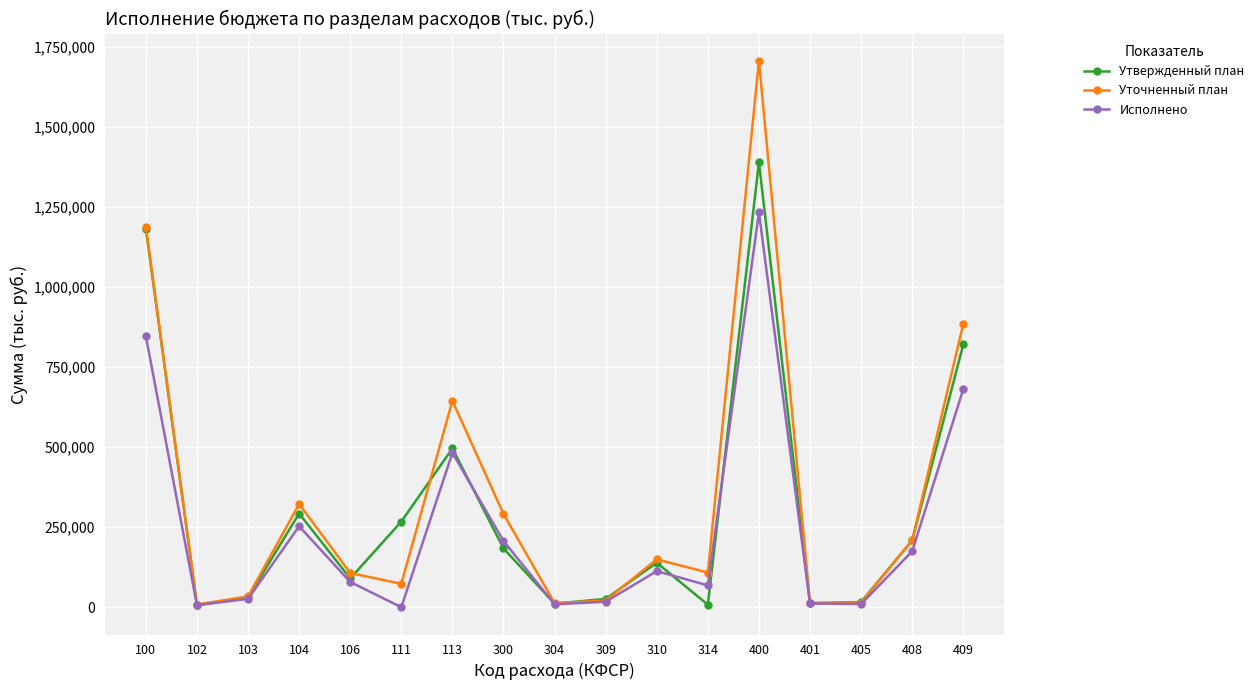

Which series has the largest range (max minus min)?

Уточненный план